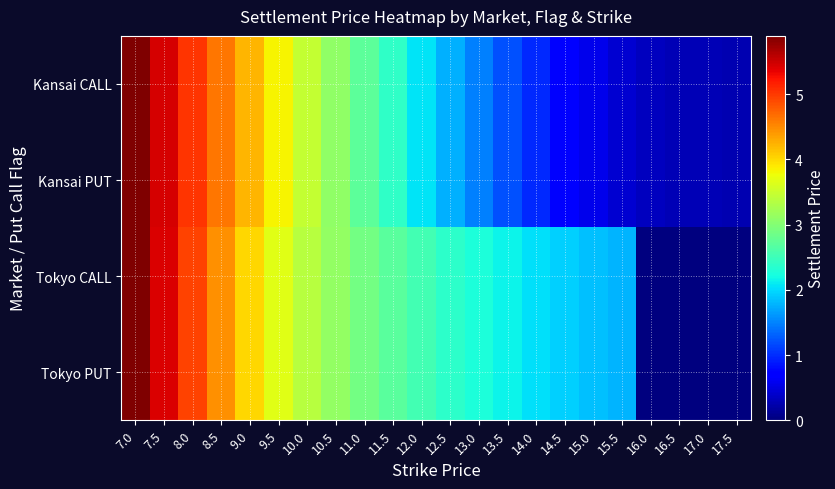

Which label corresponds to the smallest value in the chart?

16.0